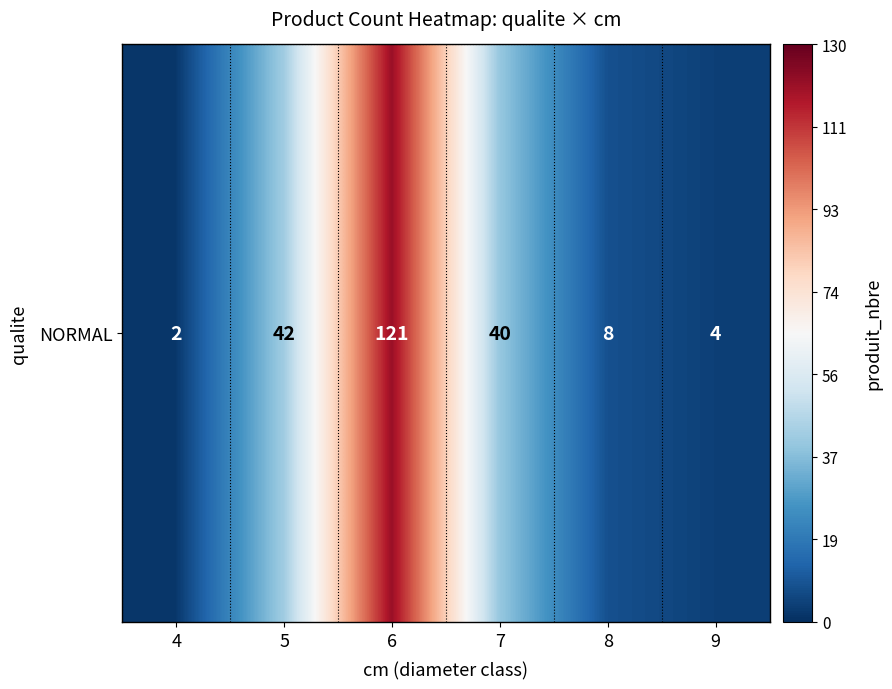

How many series are shown in this chart?

1